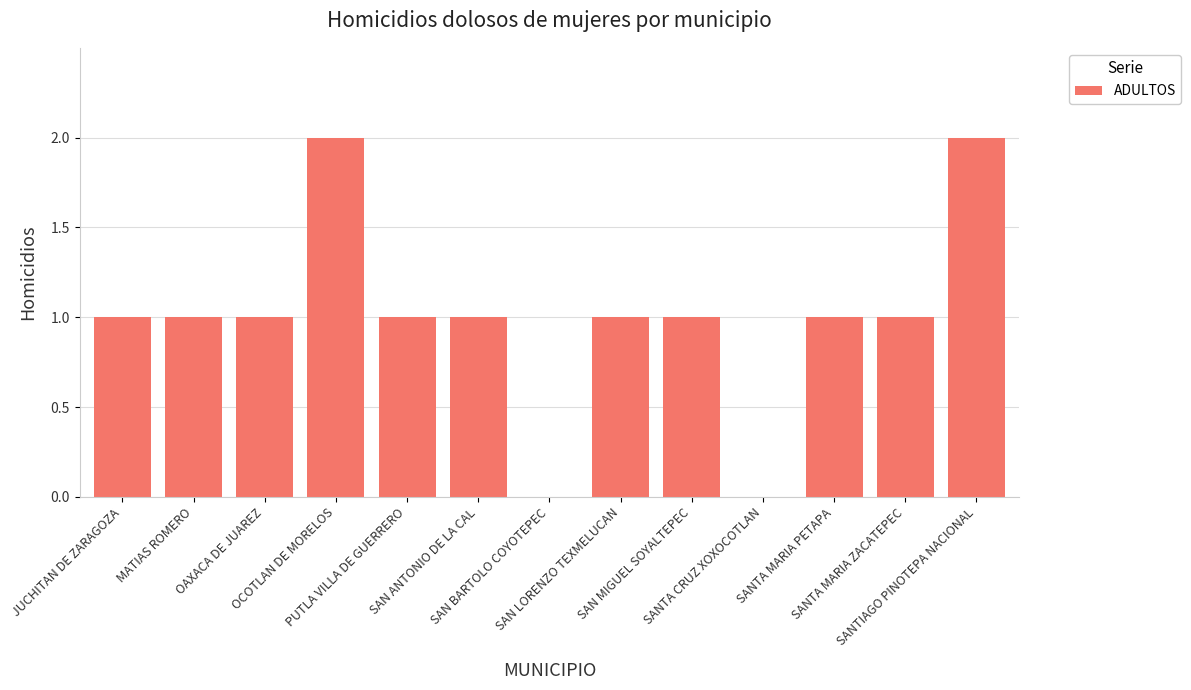

True or false: the data shows 1 at OAXACA DE JUAREZ.

True